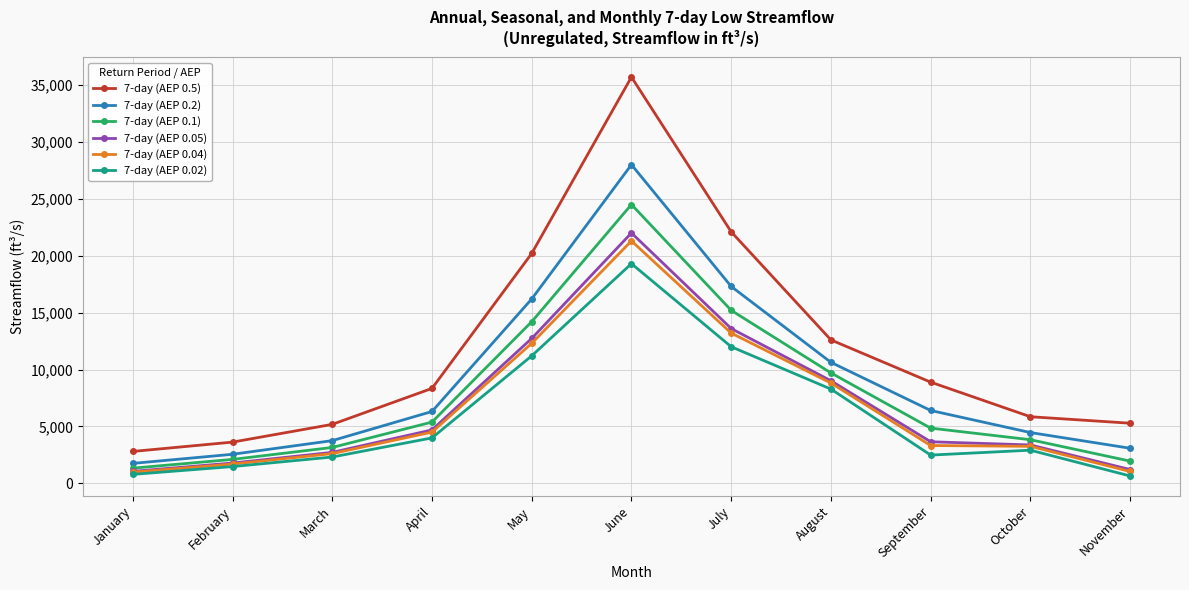

True or false: 7-day (AEP 0.2) and 7-day (AEP 0.05) intersect in this chart.

False